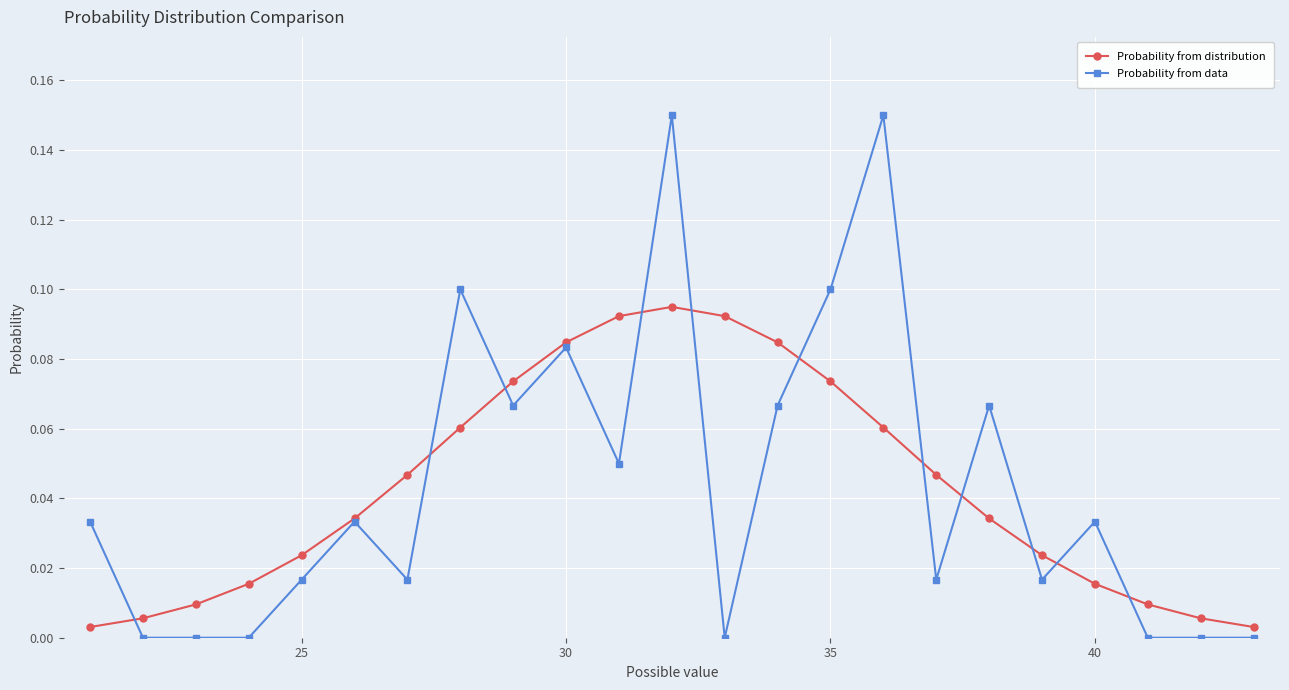

Rank the series by their maximum value, from highest to lowest.

Probability from data, Probability from distribution